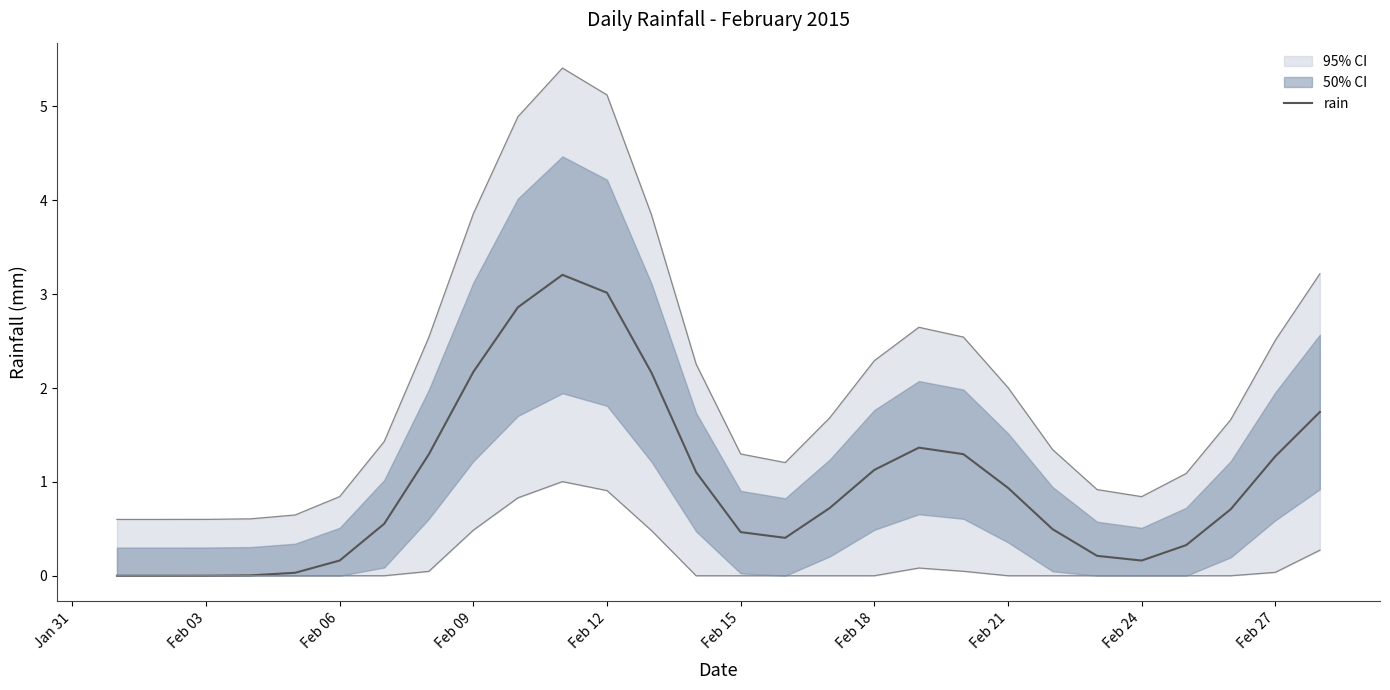

Is it true that rain equals 1.1 at Feb 18?

True